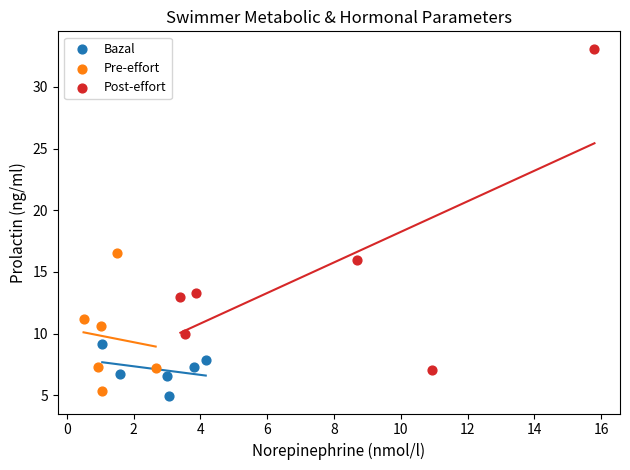

Which series has the widest spread of Y values?

Post-effort